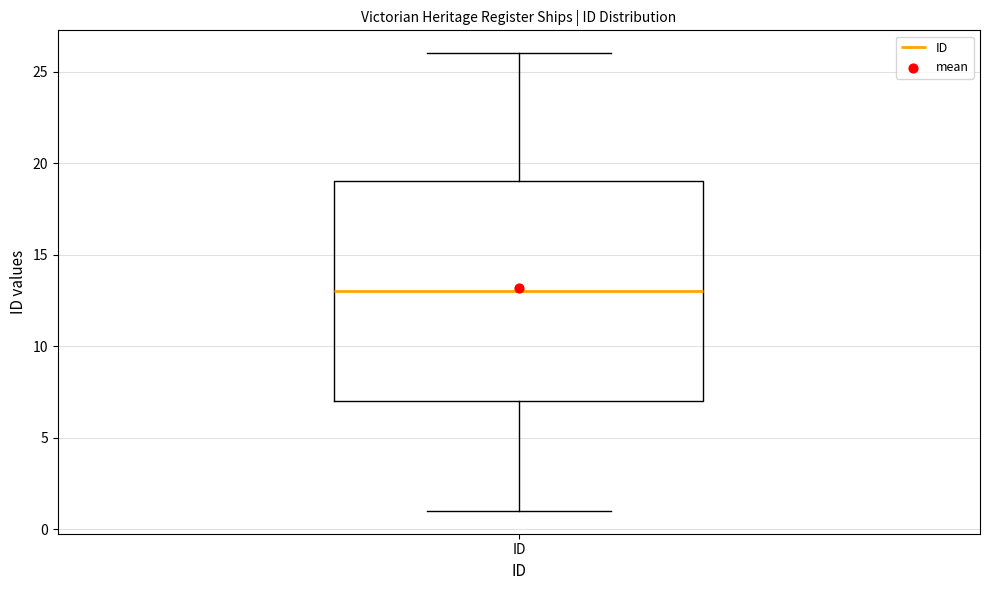

Transcribe this box plot: give where the median line is, the range the box spans, and where the two whiskers end, as read against the y-axis. The values are not printed on the chart, so give them approximately, as read against the axis.

median 13, box 7 to 19, whiskers 1 to 26